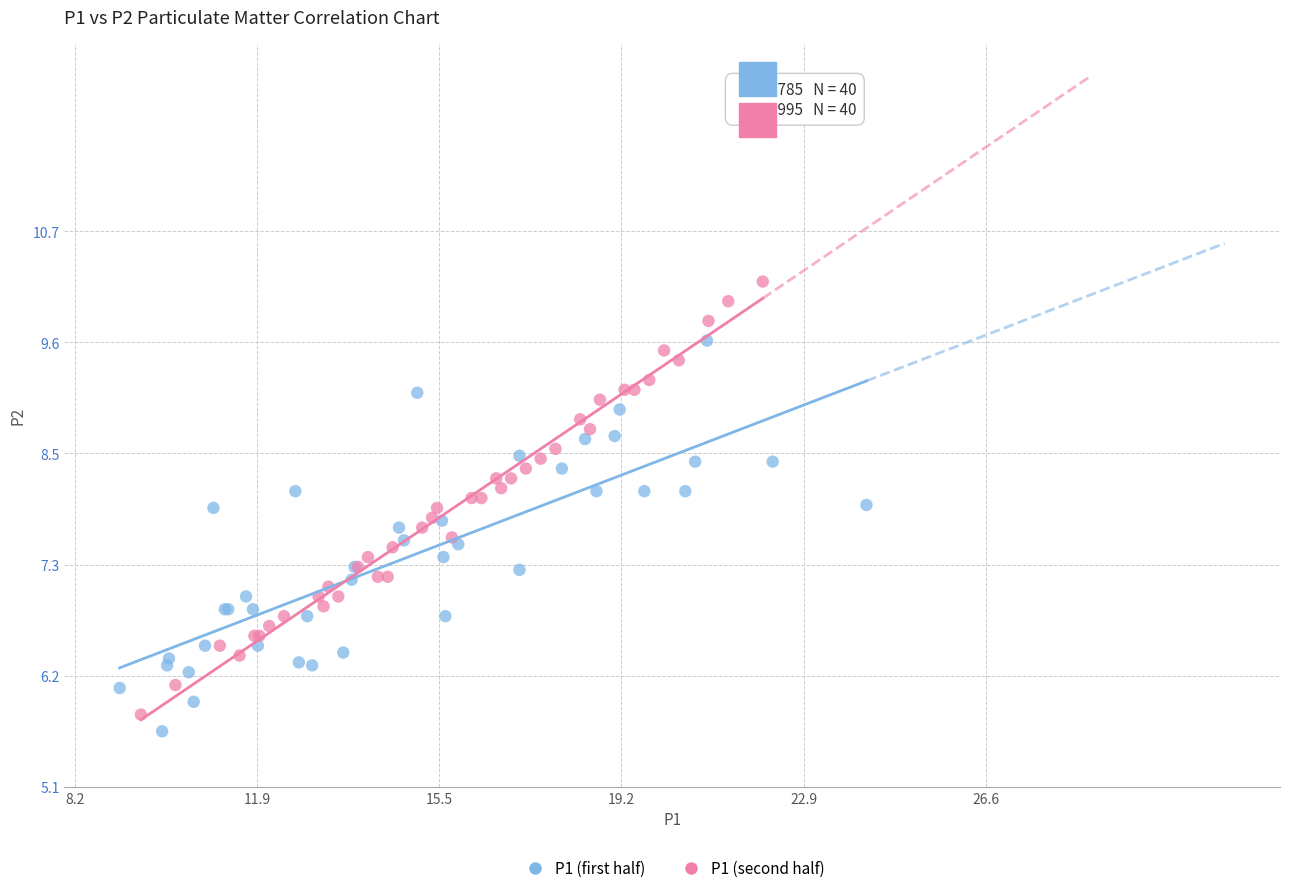

Which series contains the highest Y value?

P1 (second half)